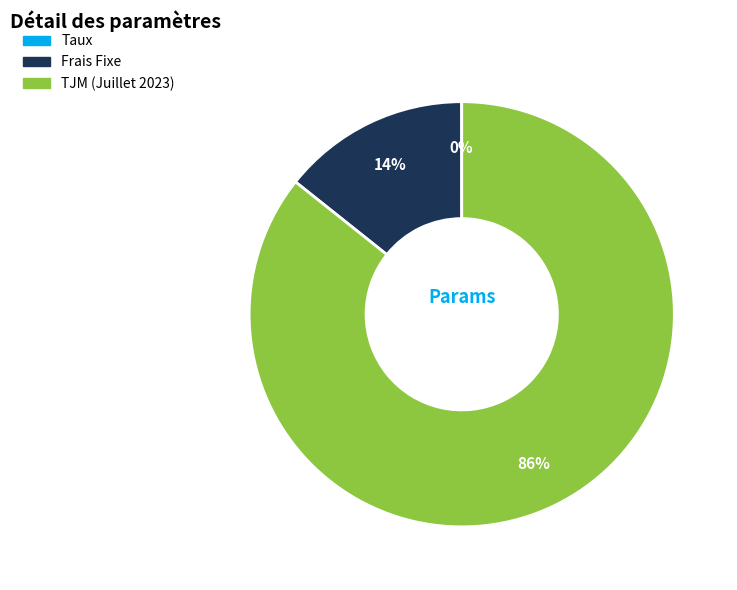

Which category has the biggest portion of the pie?

TJM (Juillet 2023)